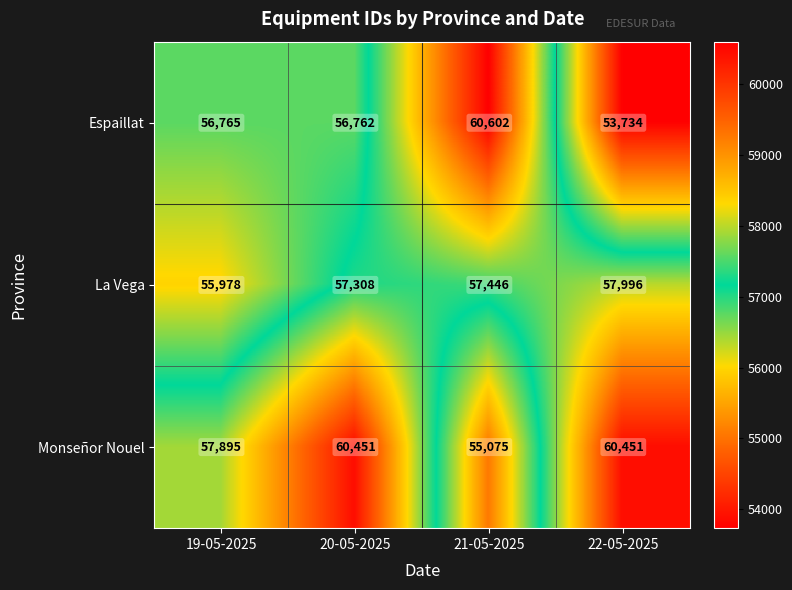

True or false: La Vega has a value of 57446 at 21-05-2025.

True